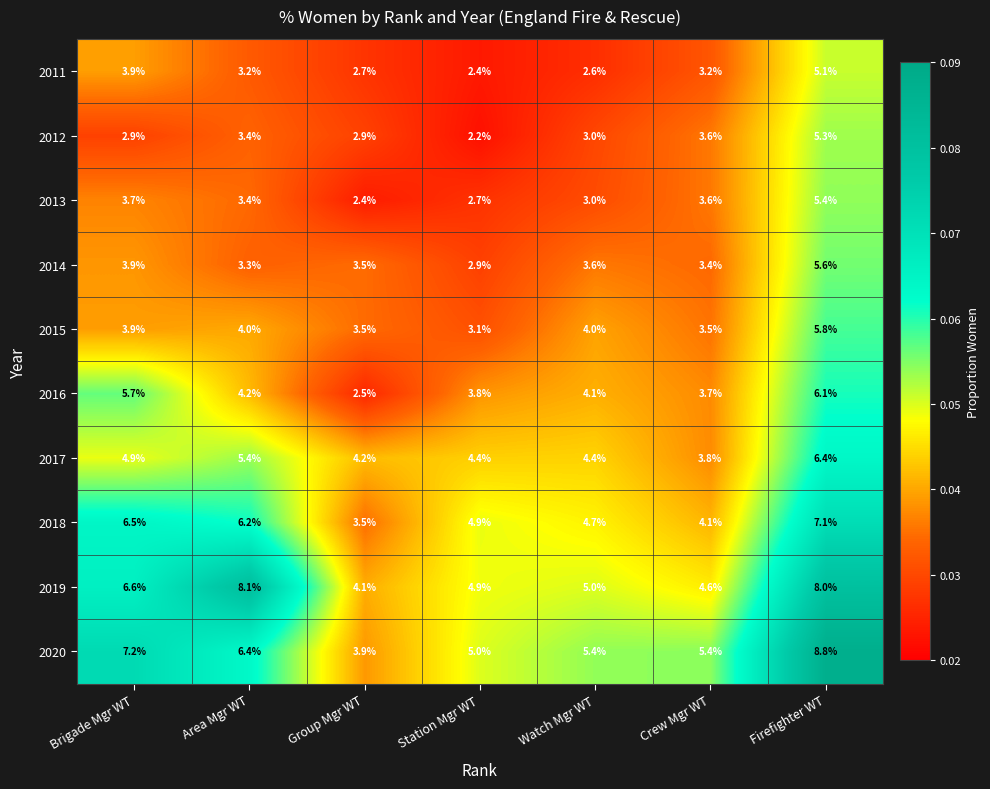

What is the greatest value displayed?

8.8